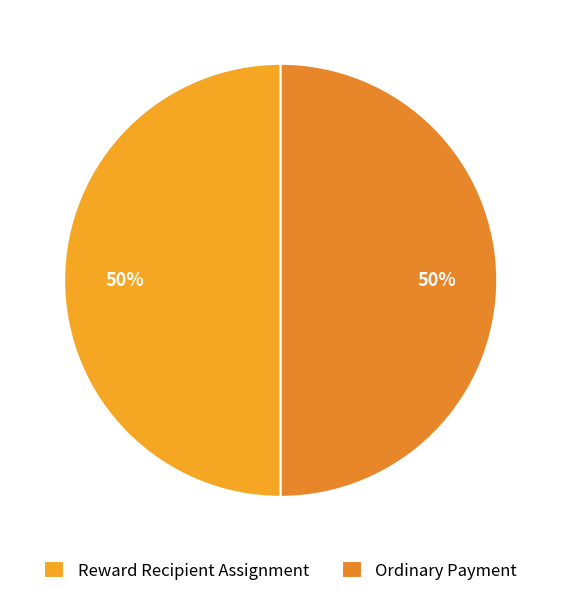

How many segments does this pie chart have?

2